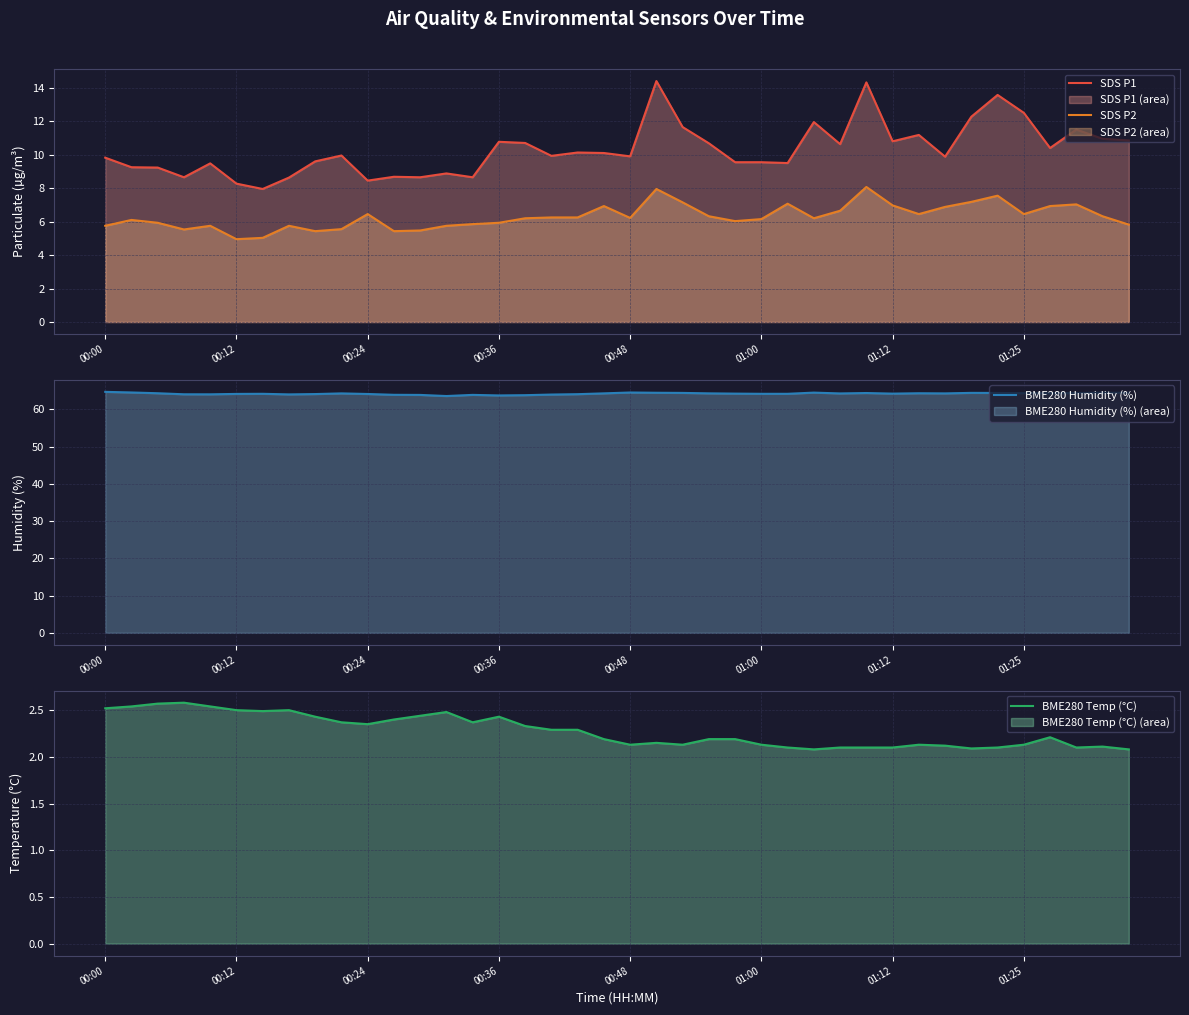

What is the value of the BME280 Temp (°C) point at the 19th from the left?

2.3